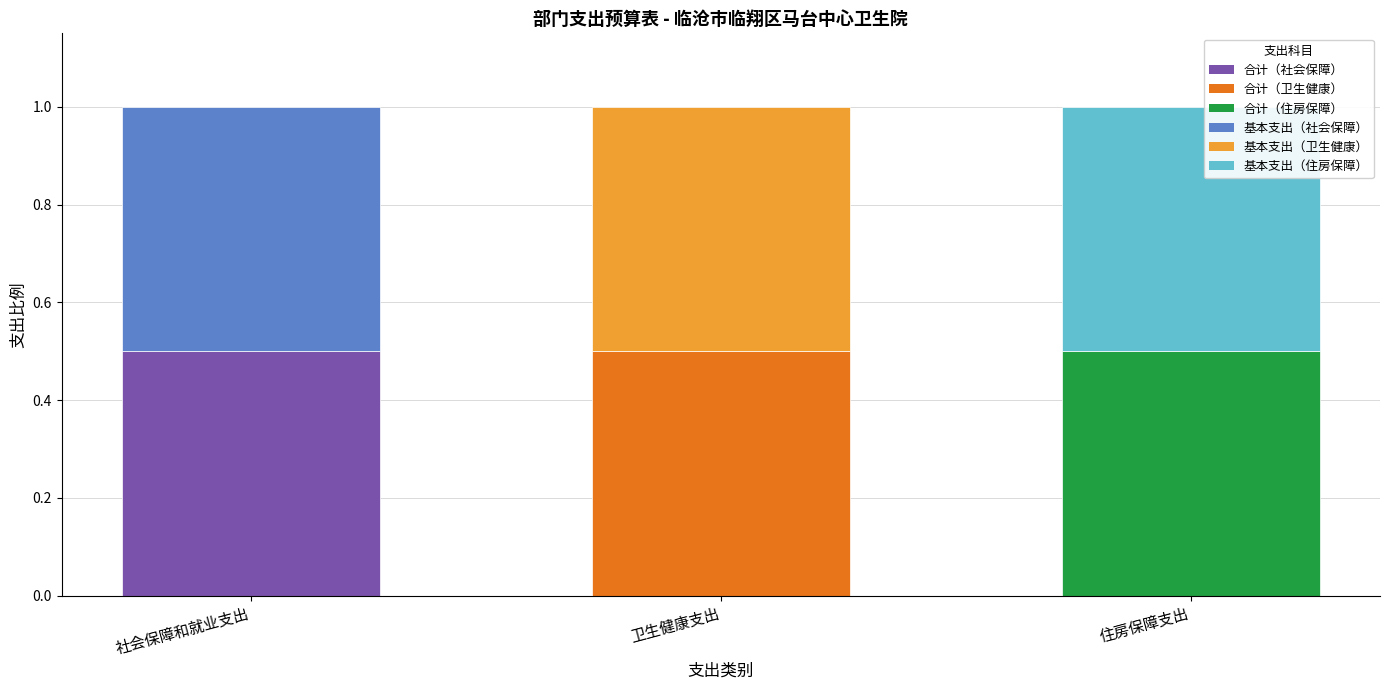

Which series has the largest range (max minus min)?

合计